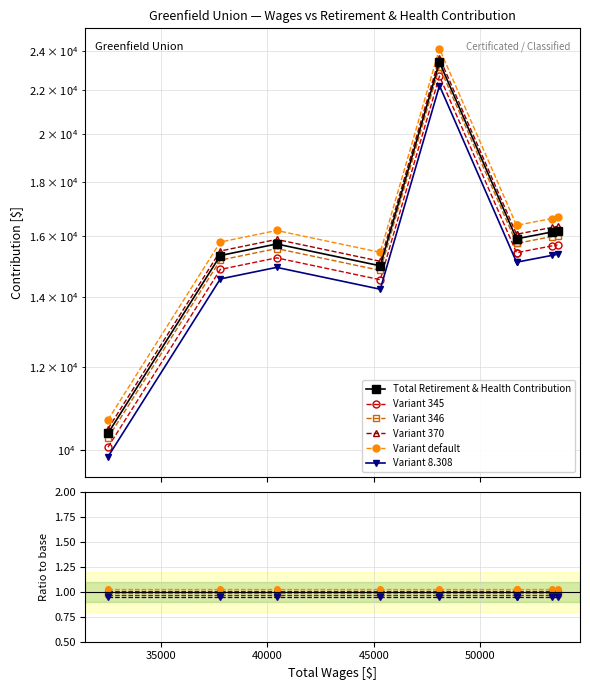

What are all the series names shown in the legend?

Total Retirement & Health Contribution, Variant 345, Variant 346, Variant 370, Variant default, Variant 8.308